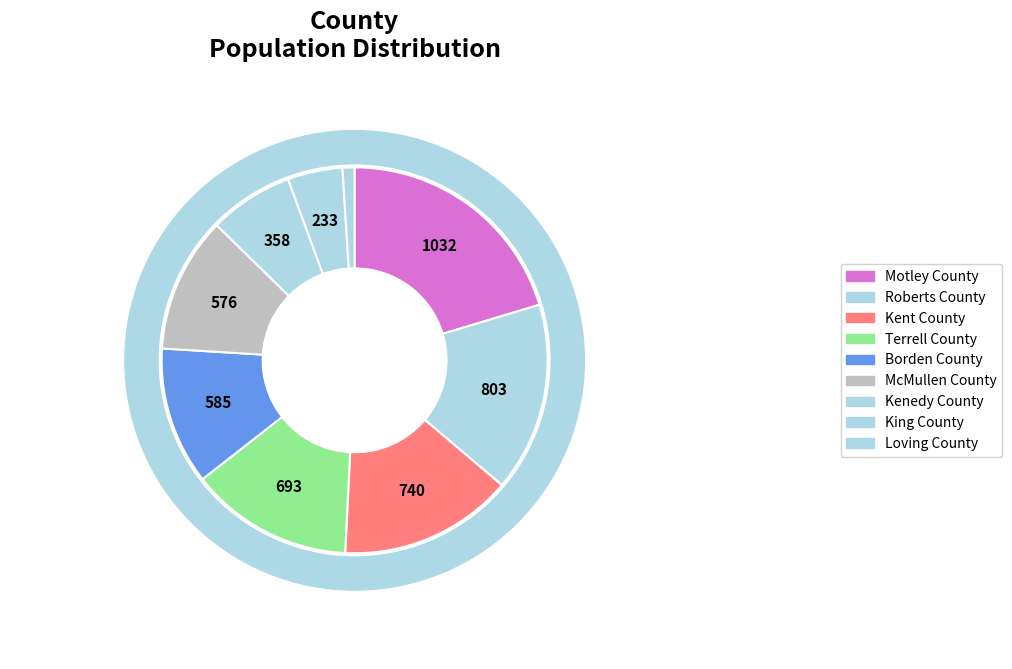

Count the number of slices in the pie.

9